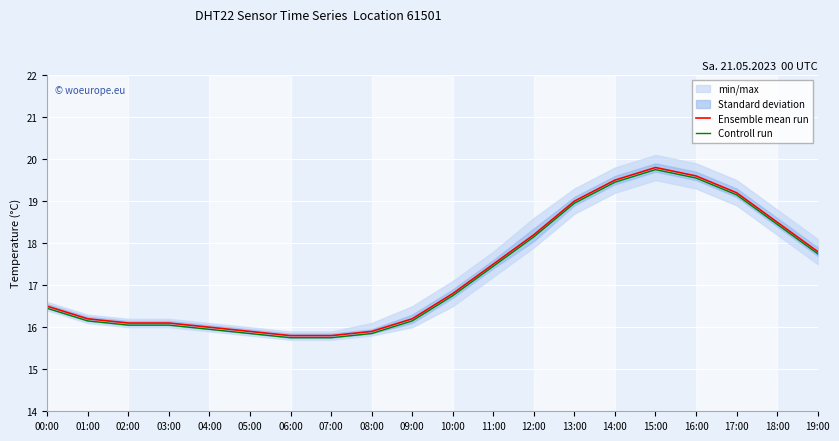

What is the spread (max minus min) of values at 04:00?

0.1